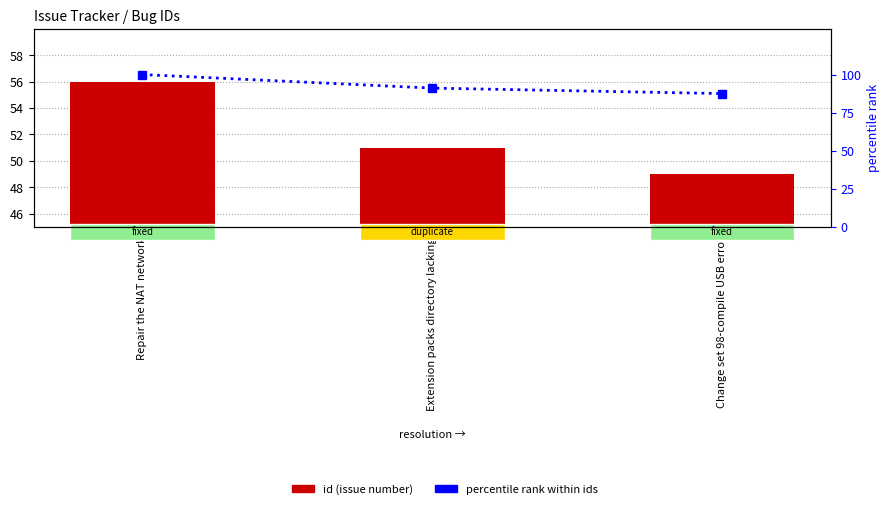

What are all the series names shown in the legend?

id (issue number), percentile rank within ids